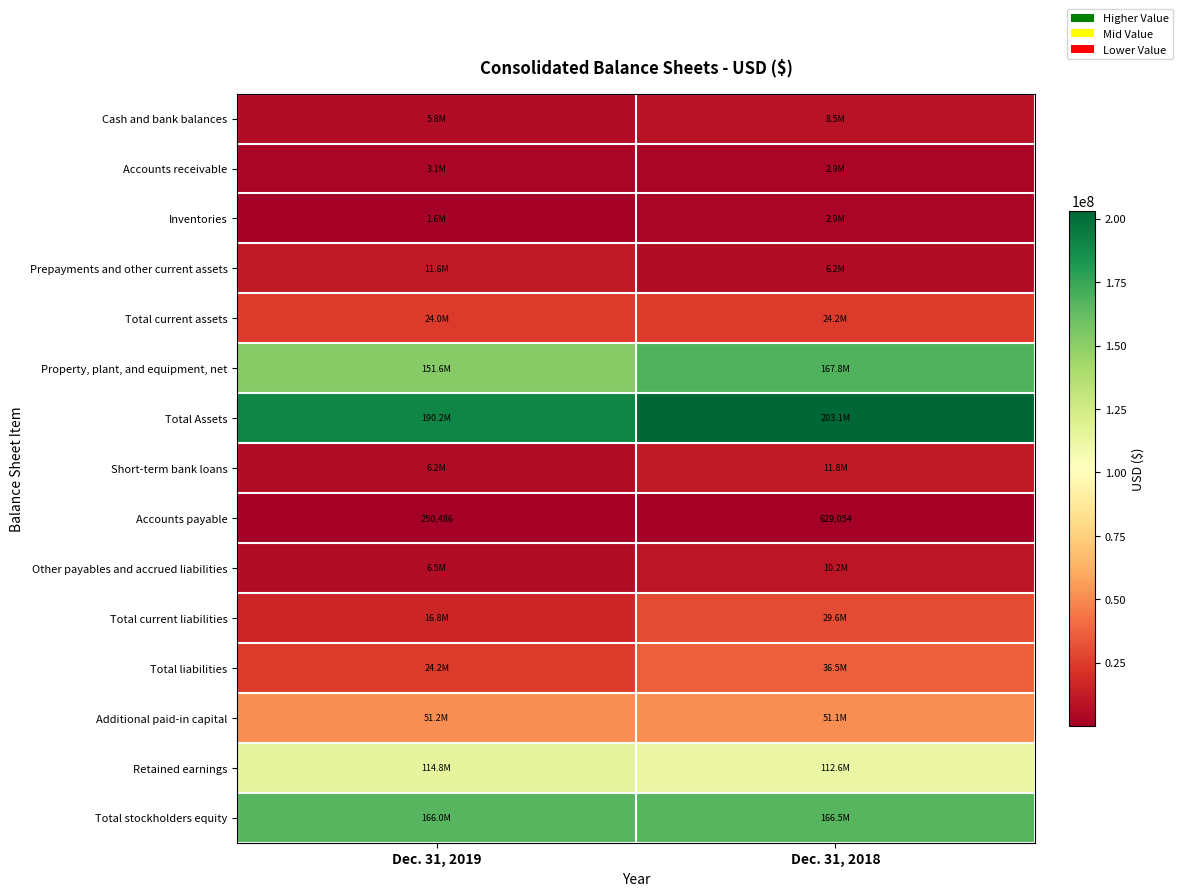

Which label corresponds to the largest value in the chart?

Dec. 31, 2018